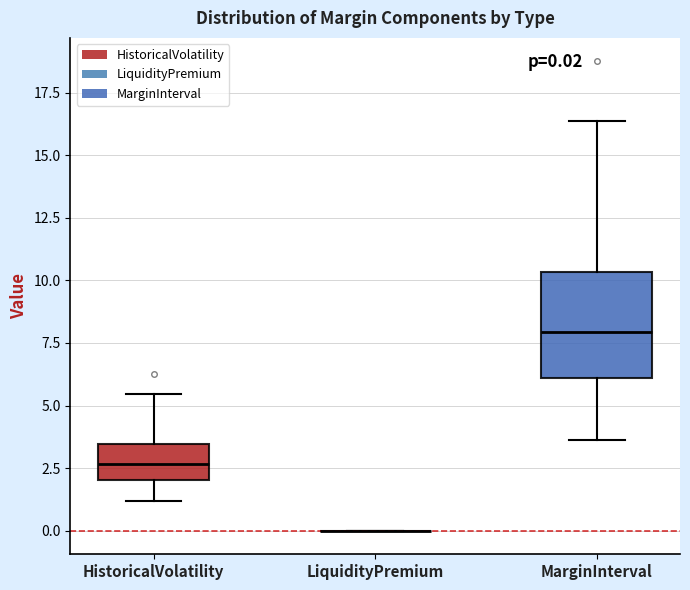

Which box is the tallest, from its lower edge to its upper edge?

MarginInterval